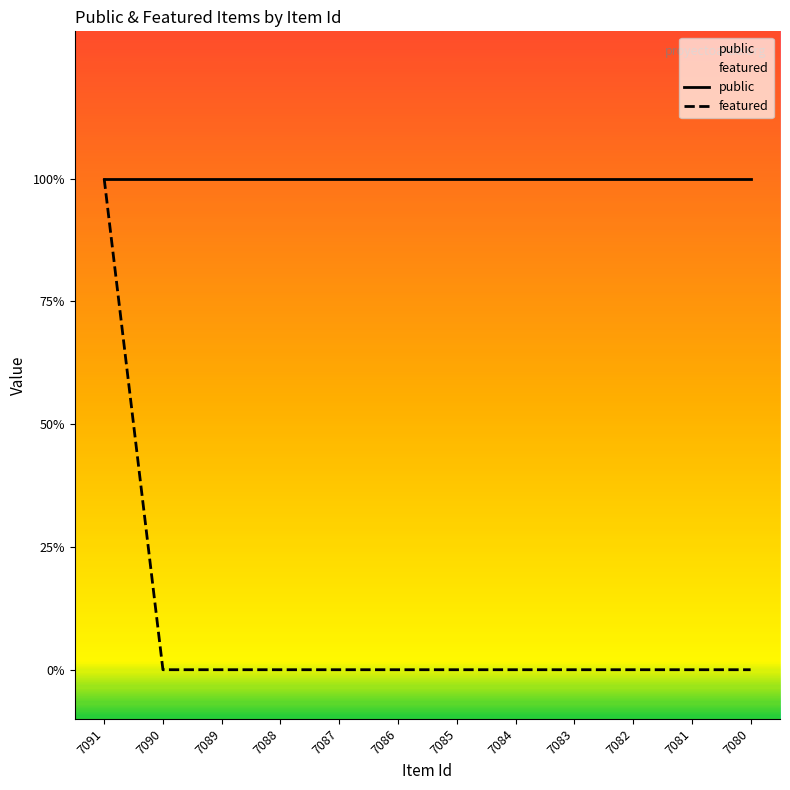

At which label is featured closest to 0?

7090